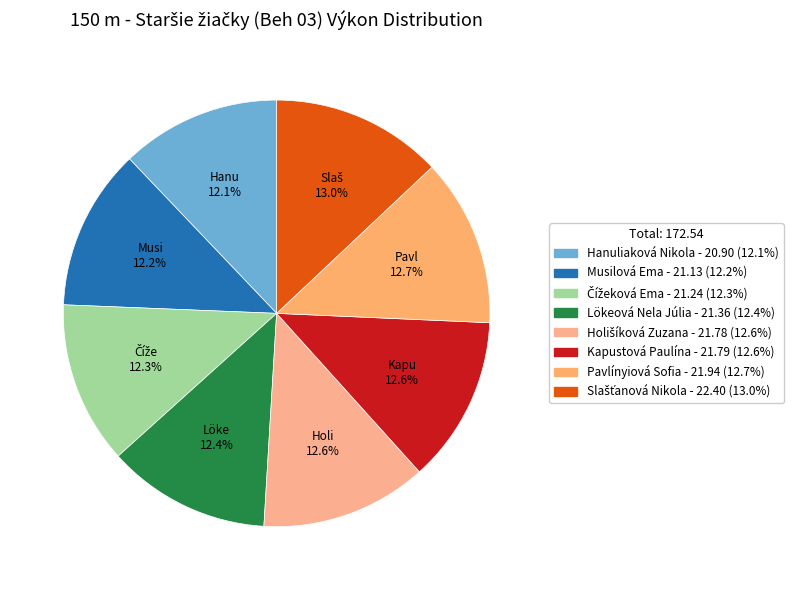

Count the number of slices in the pie.

8